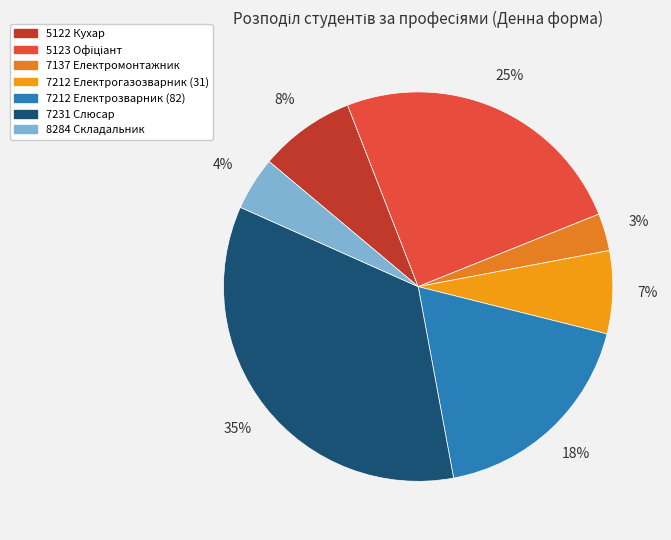

To the nearest percent, what portion does 7212 Електрогазозварник (31) represent?

7%